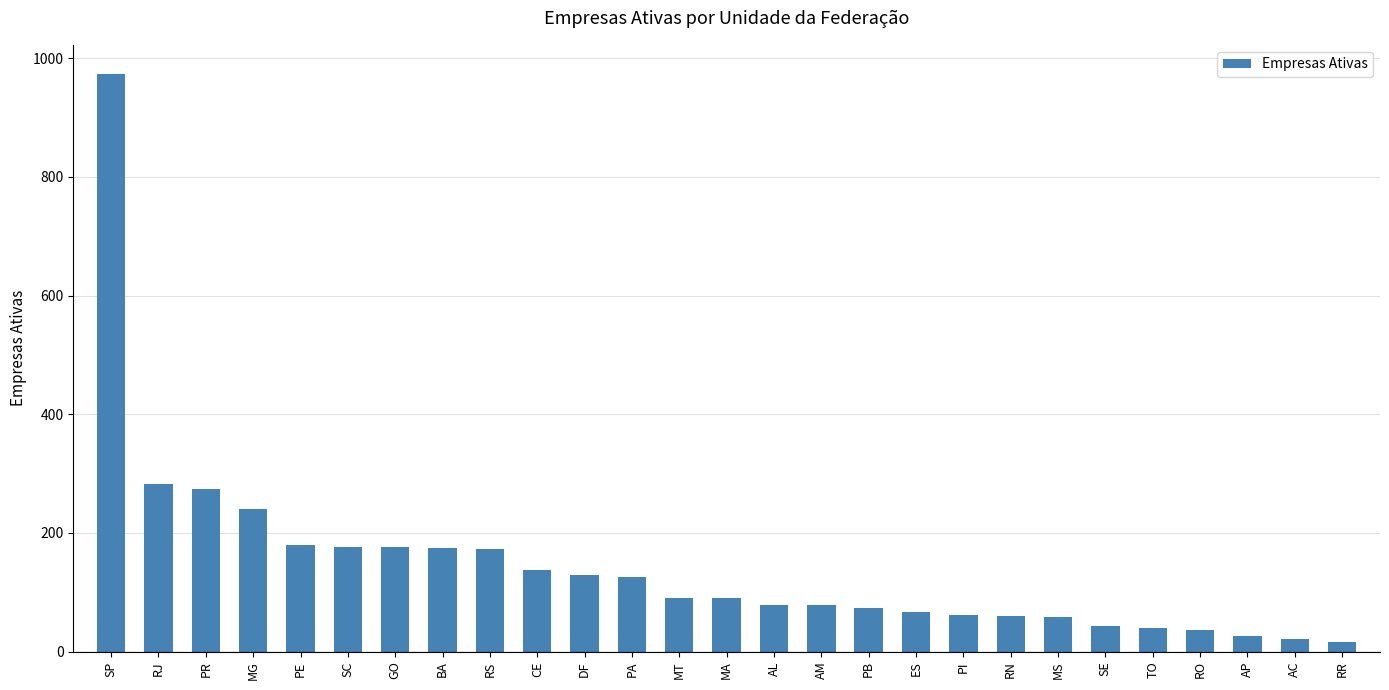

Between PA and GO, which is larger?

GO